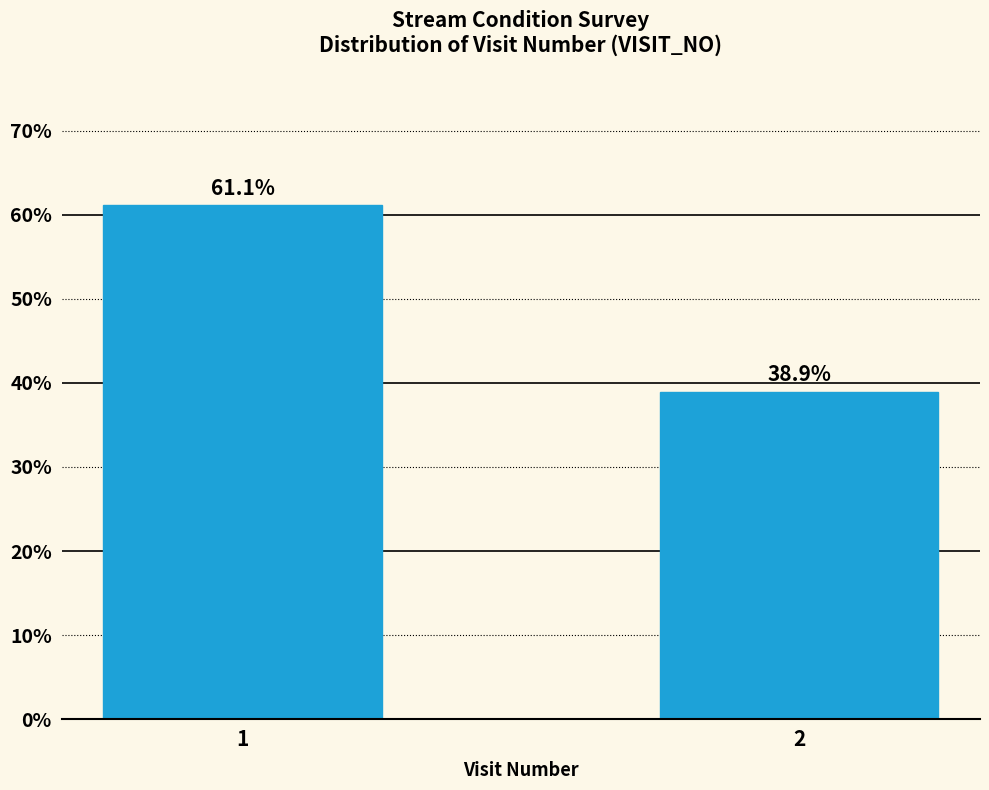

Reading left to right, list all the values displayed in this chart.

1=61.1	2=38.9